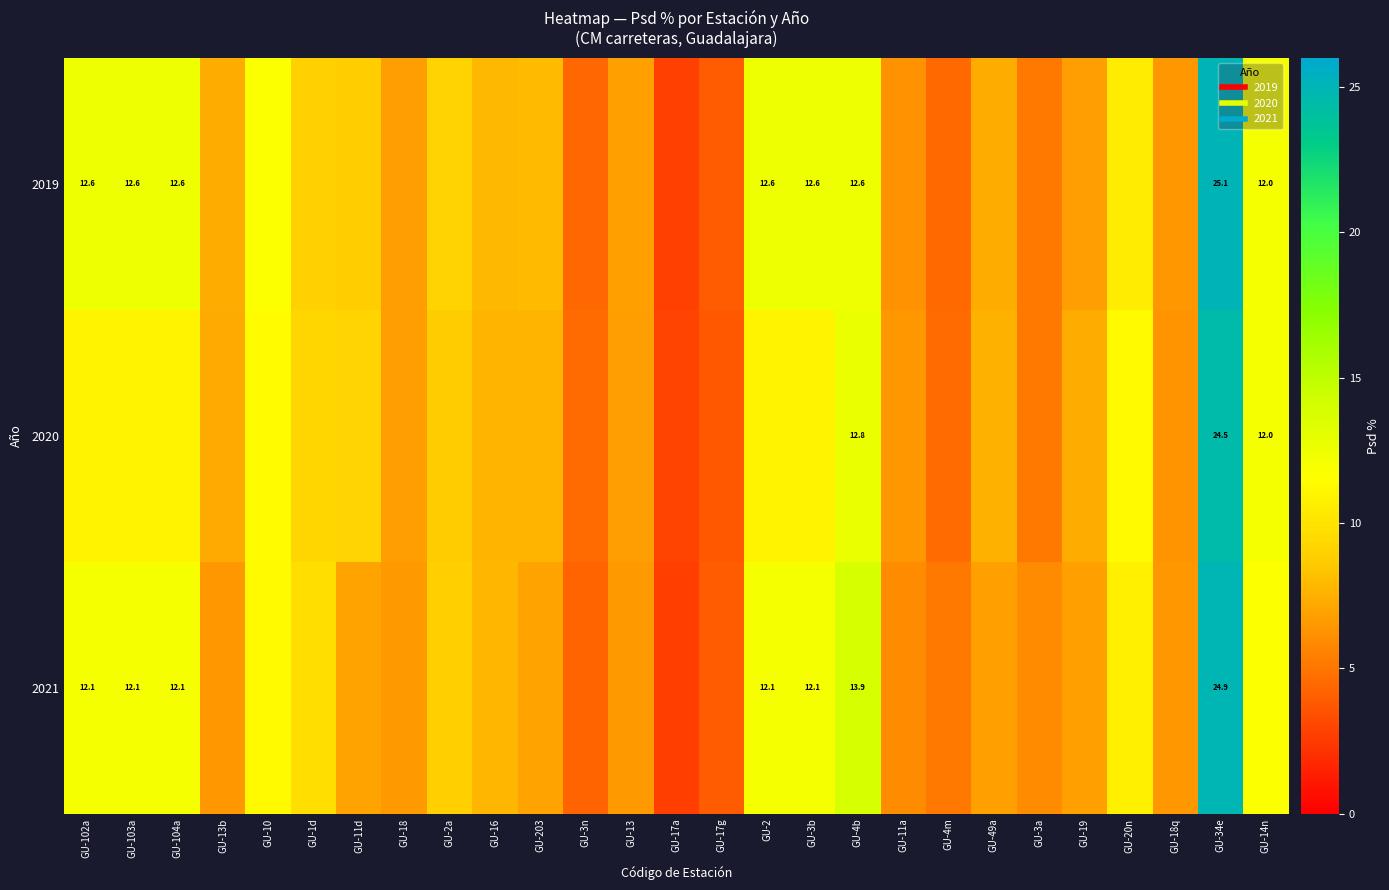

Between GU-103a and GU-18, which is larger?

GU-103a